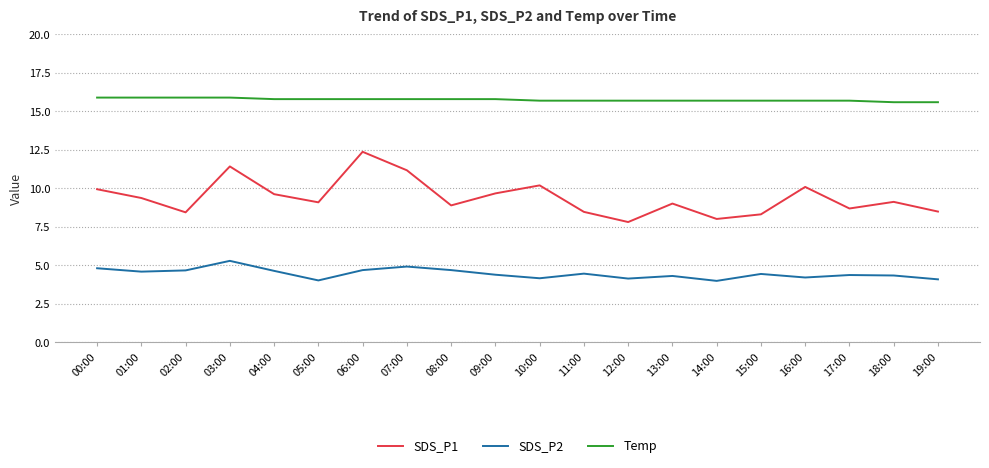

At 13:00, list the series in order from smallest to largest.

SDS_P2, SDS_P1, Temp